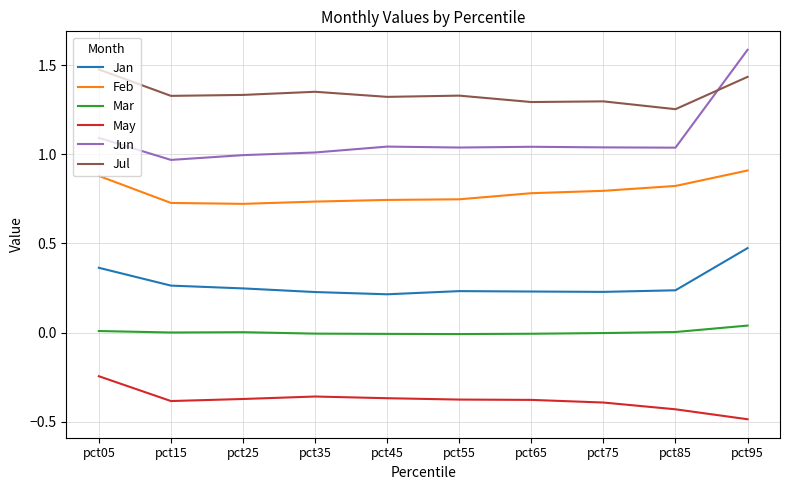

What is the difference between the maximum and minimum values in the Jun series?

0.6